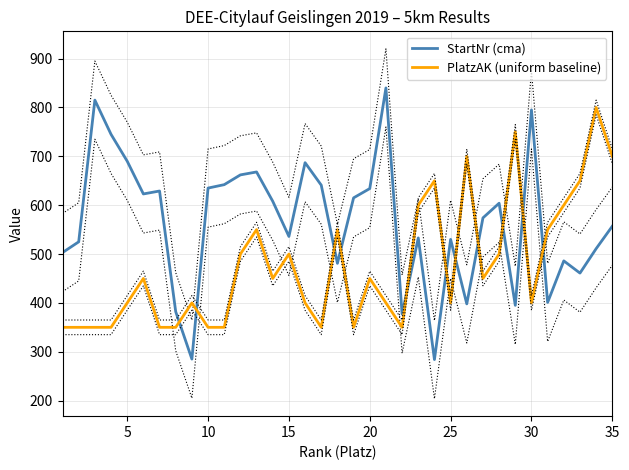

What is the minimum value for PlatzAK (uniform baseline)?

350